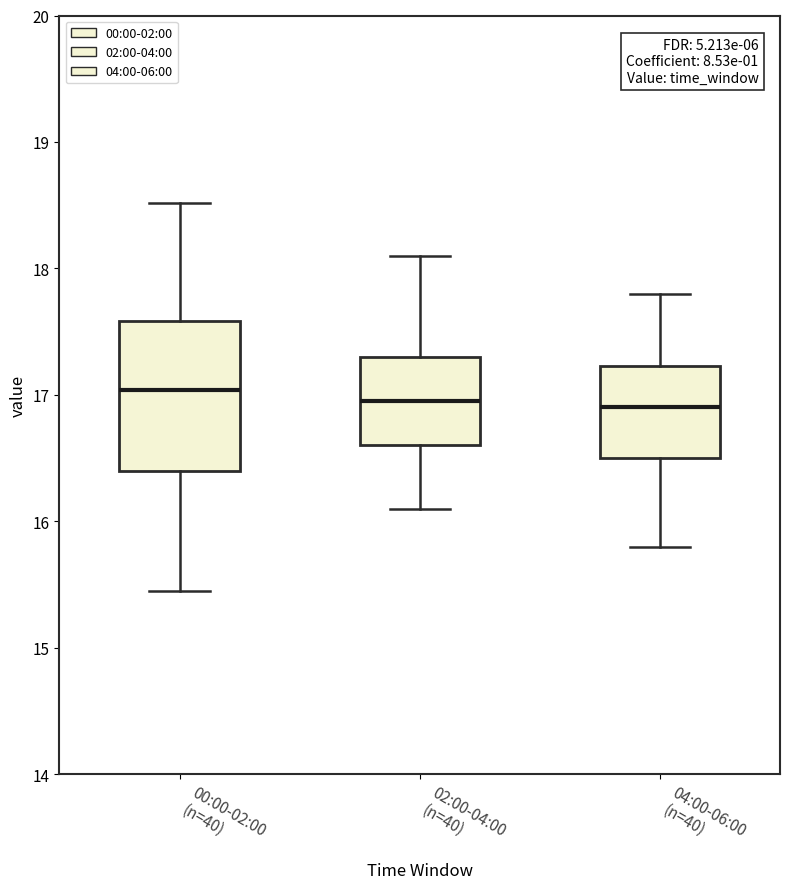

Where does the lower whisker of the box for 00:00-02:00 (n=40) end on the y-axis? The values are not printed on the chart, so give them approximately, as read against the axis.

15.5